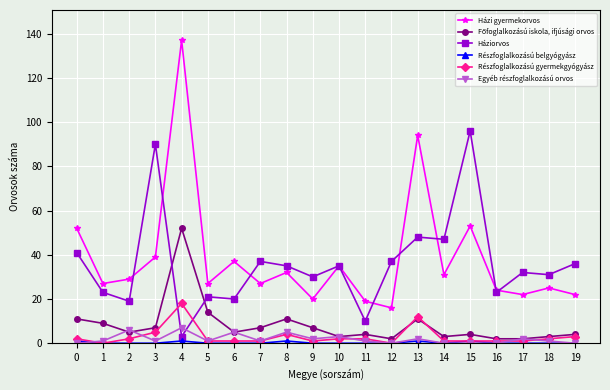

True or false: Házi gyermekorvos and Részfoglalkozású gyermekgyógyász intersect in this chart.

False